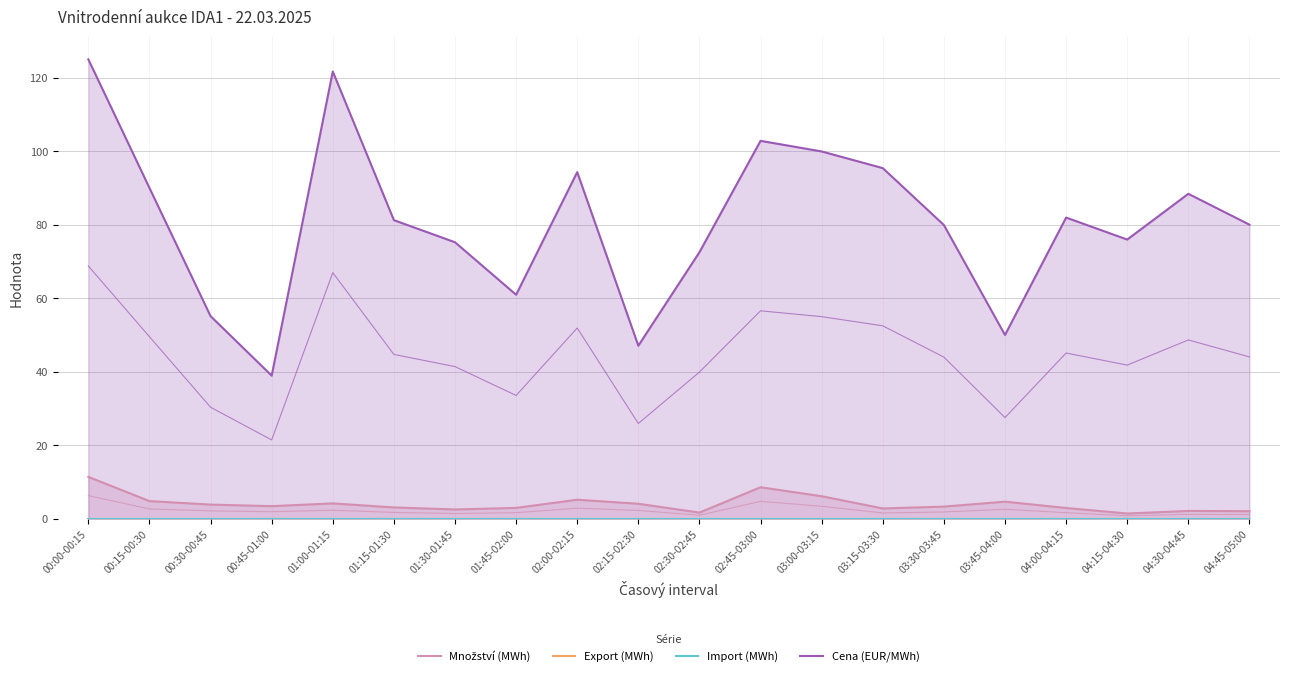

How many categories are shown in the chart?

20